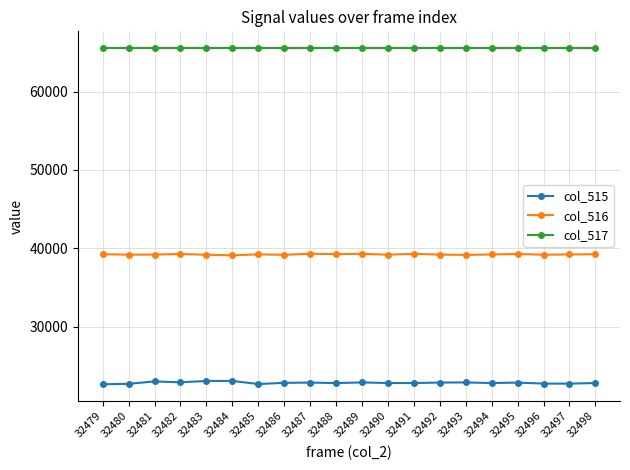

What is the value of the col_515 point at the 4th from the left?

22932